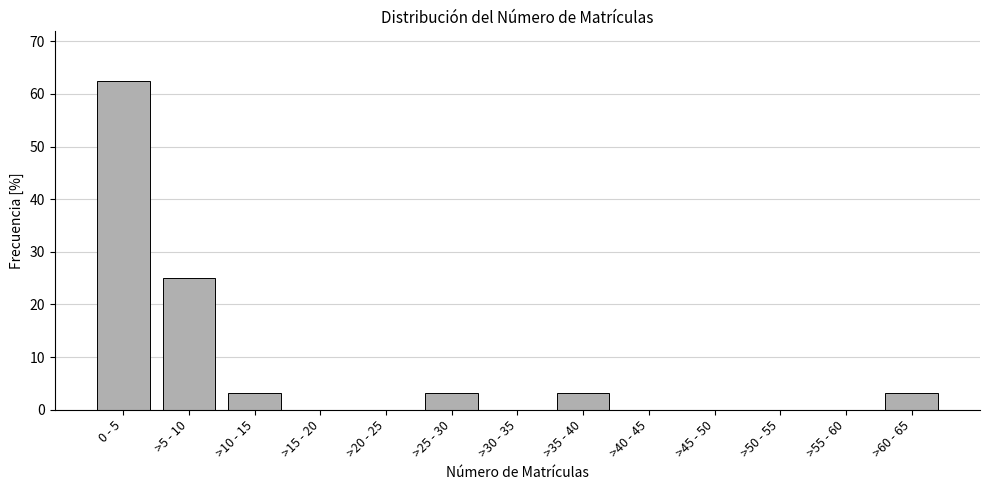

Reading right to left, what are all the values shown in this chart?

>60 - 65=3.1	>55 - 60=0.0	>50 - 55=0.0	>45 - 50=0.0	>40 - 45=0.0	>35 - 40=3.1	>30 - 35=0.0	>25 - 30=3.1	>20 - 25=0.0	>15 - 20=0.0	>10 - 15=3.1	>5 - 10=25.0	0 - 5=62.5